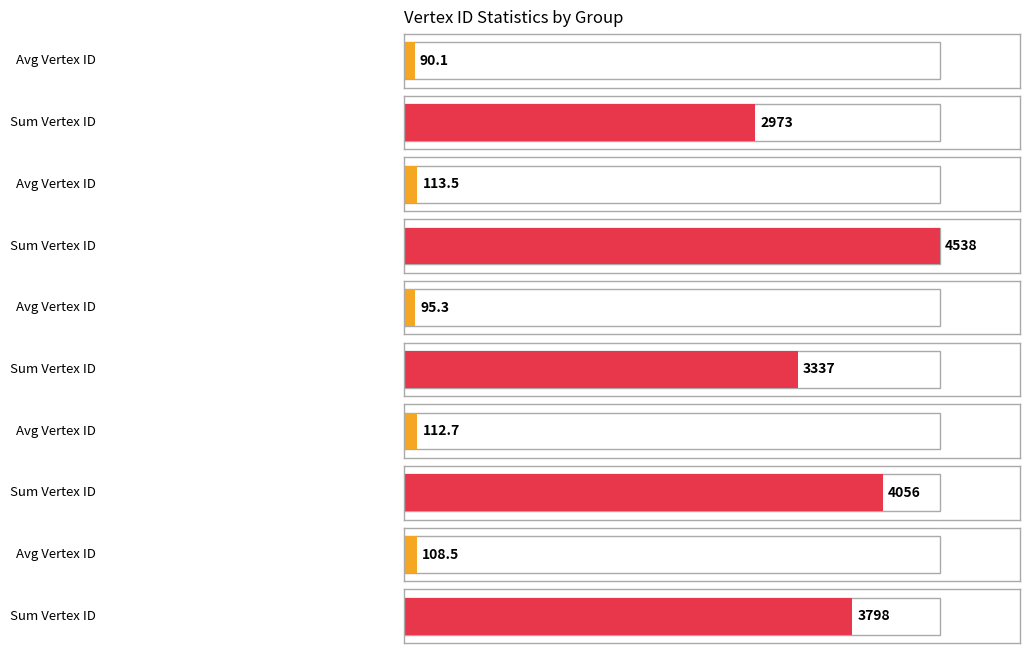

Does the chart contain stacked bars?

No